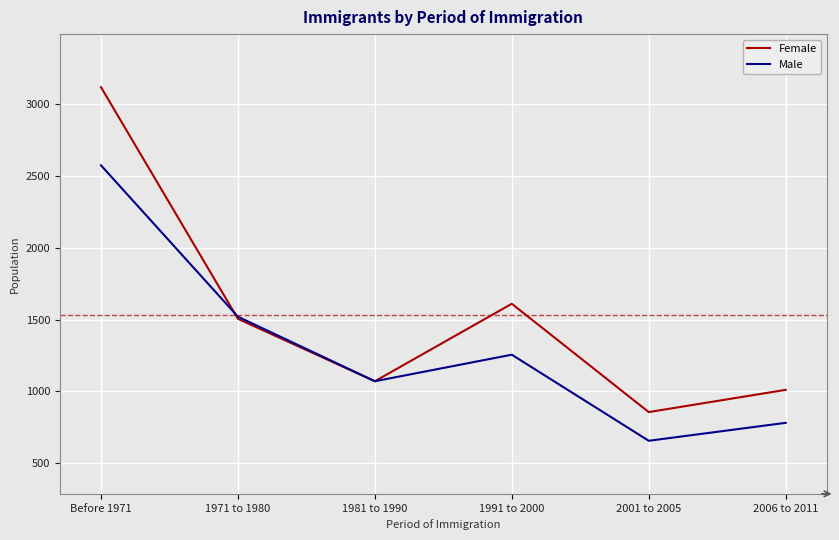

What is the difference between the maximum and second lowest values in the Male series?

1795